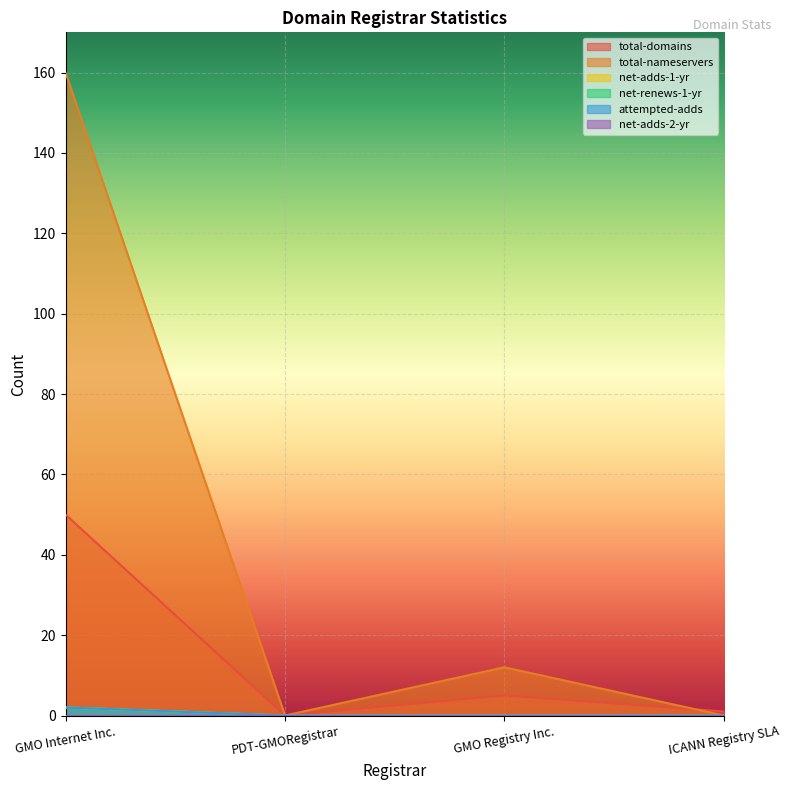

The total-domains series shows 29 at PDT-GMORegistrar. True or false?

False